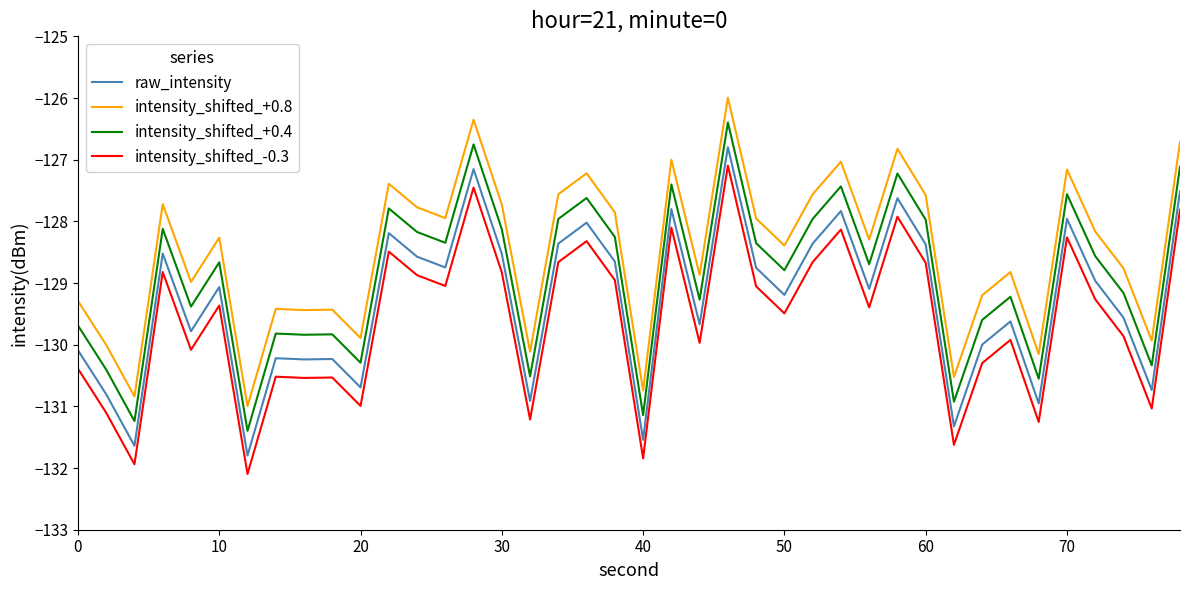

Rank the series by their average value, from lowest to highest.

intensity_shifted_-0.3, raw_intensity, intensity_shifted_+0.4, intensity_shifted_+0.8